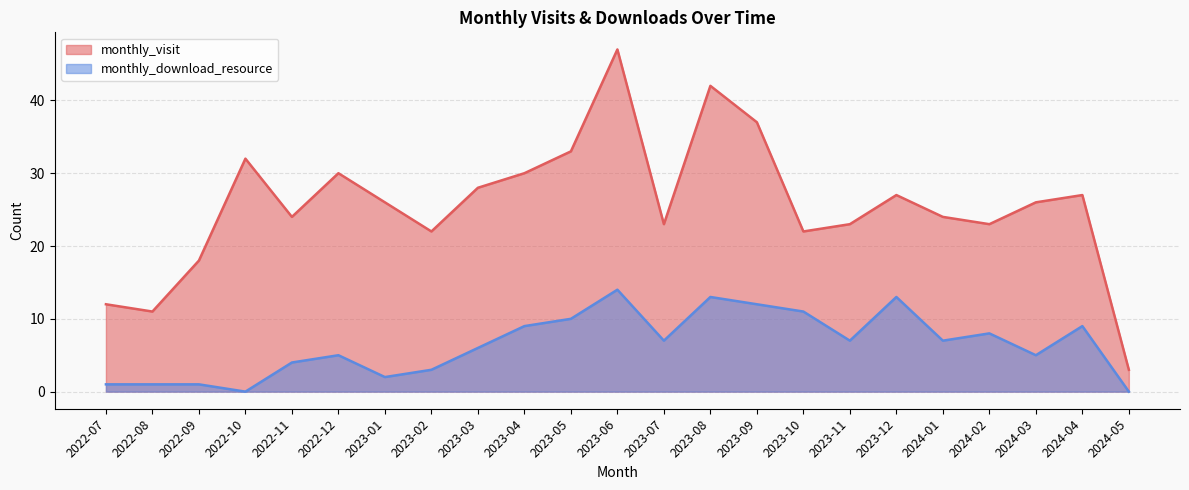

Which series changed the most between 2022-08 and 2022-09?

monthly_visit